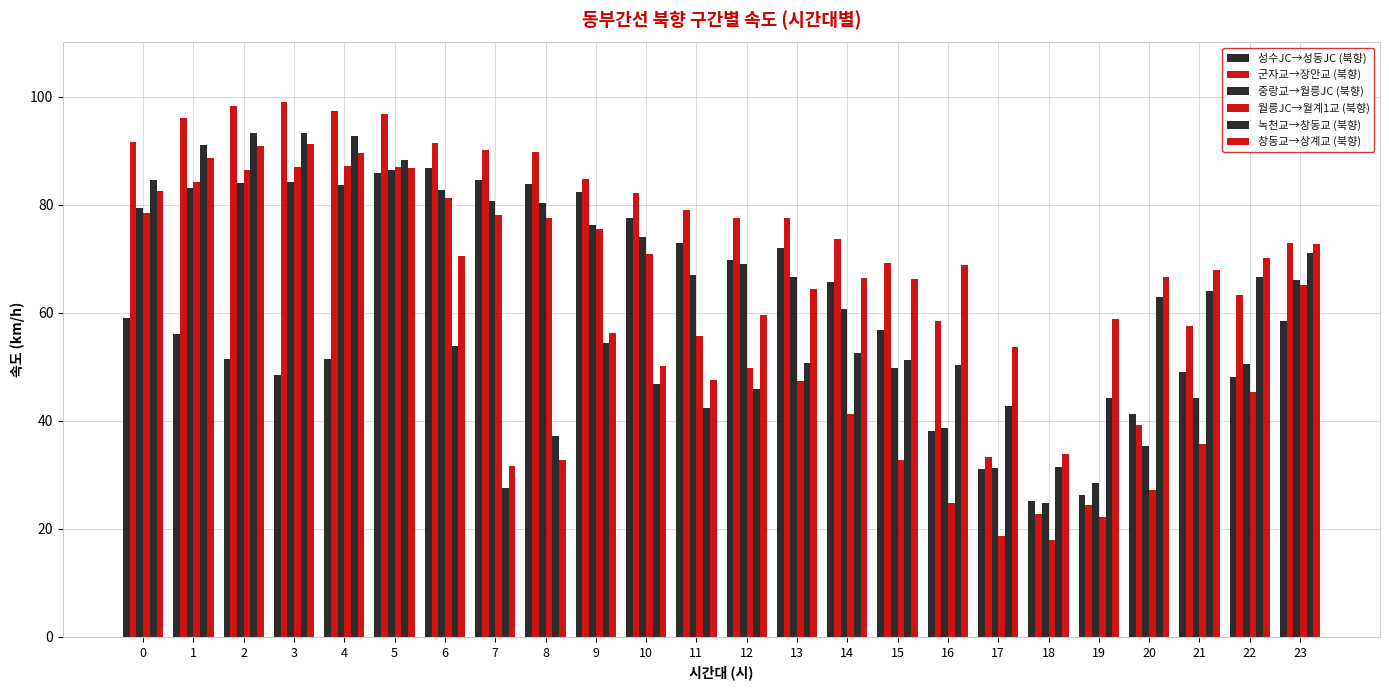

How many bars are there in total?

144